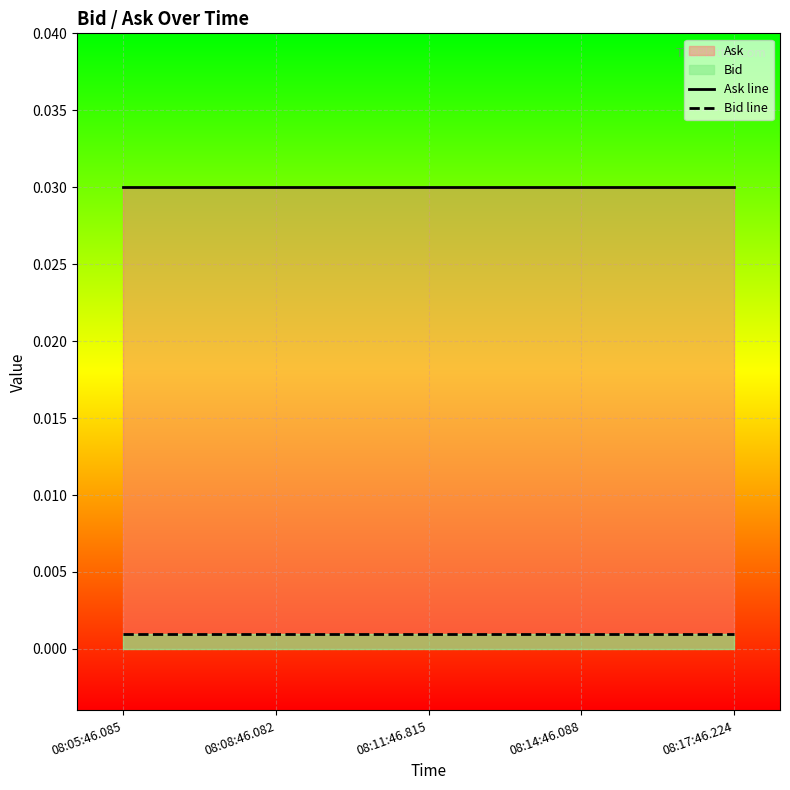

How many series are shown in this chart?

2